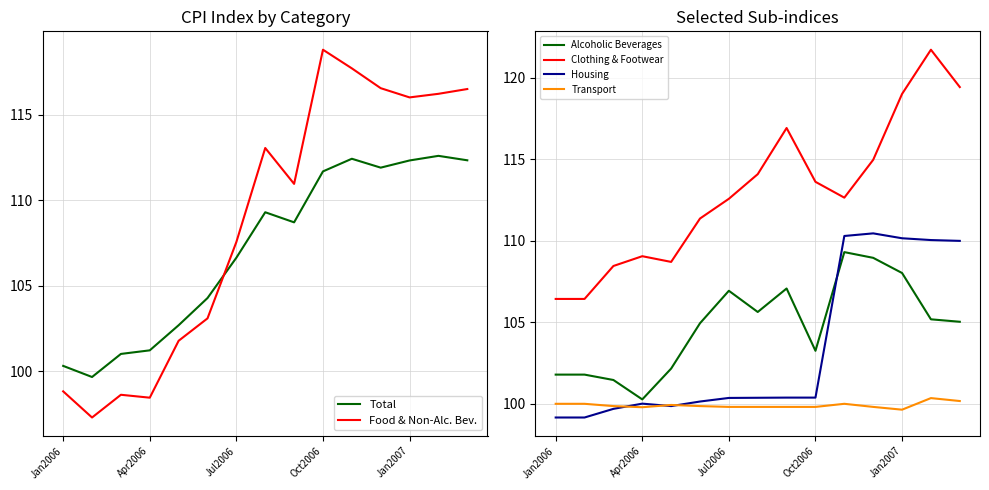

At which label is Total closest to 106?

Jul2006